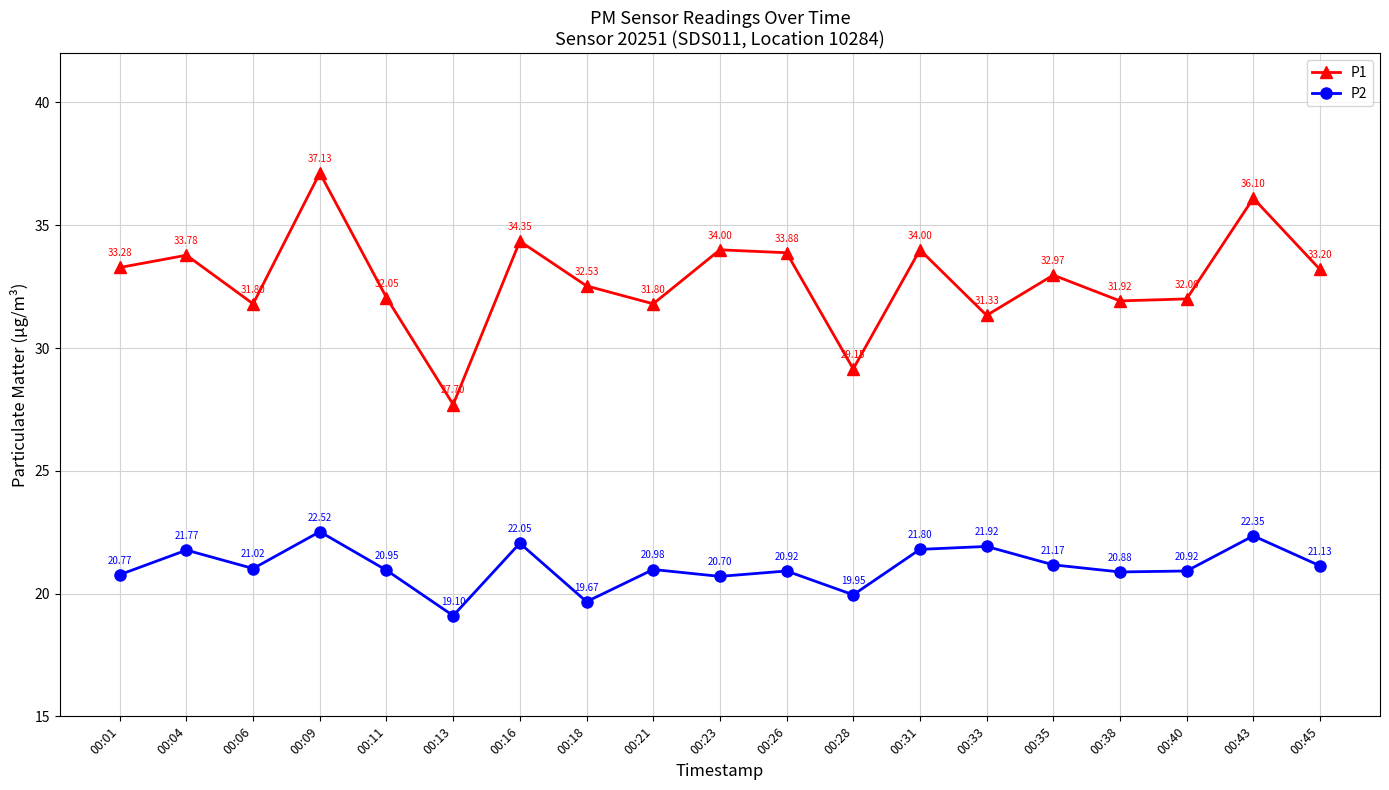

Does the chart have visible grid lines?

Yes